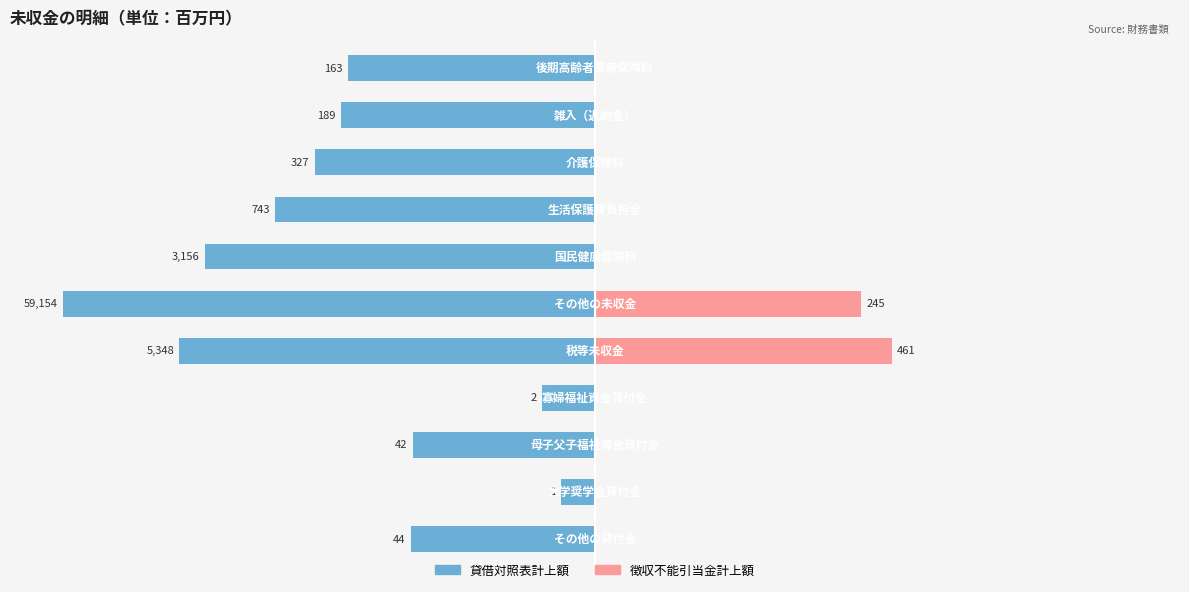

How many distinct data groups are displayed?

2